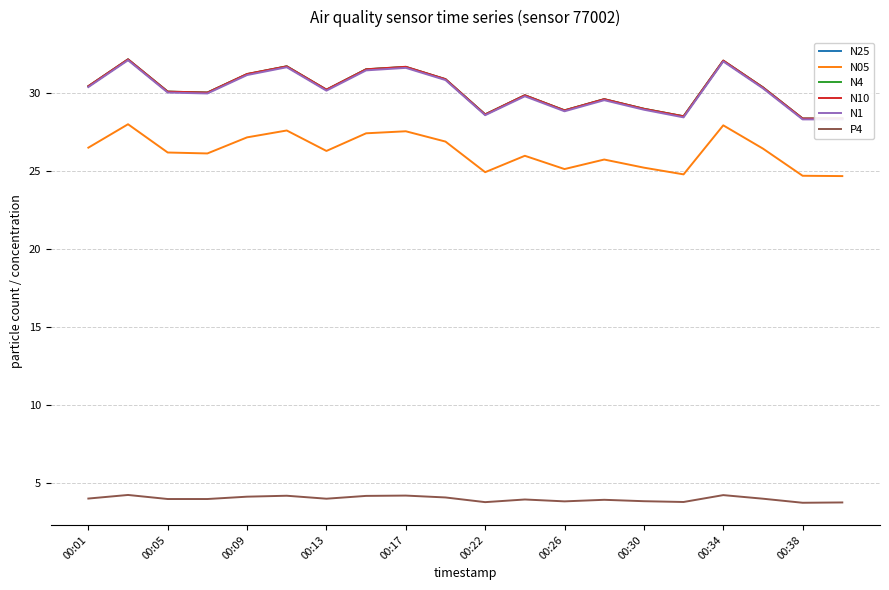

Which series has the largest total across all categories?

N10